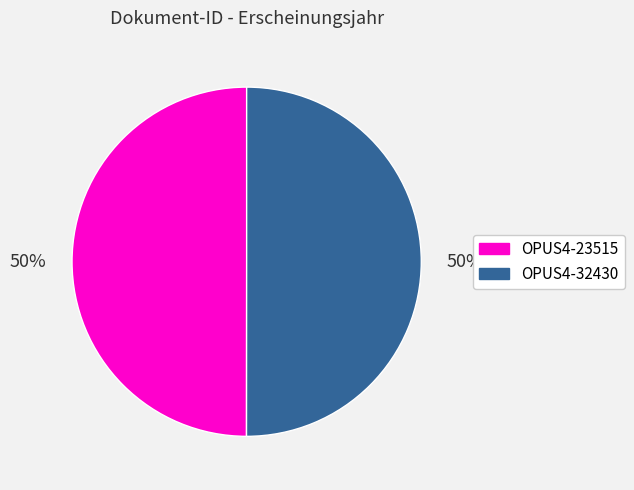

How many slices are in this pie chart?

2